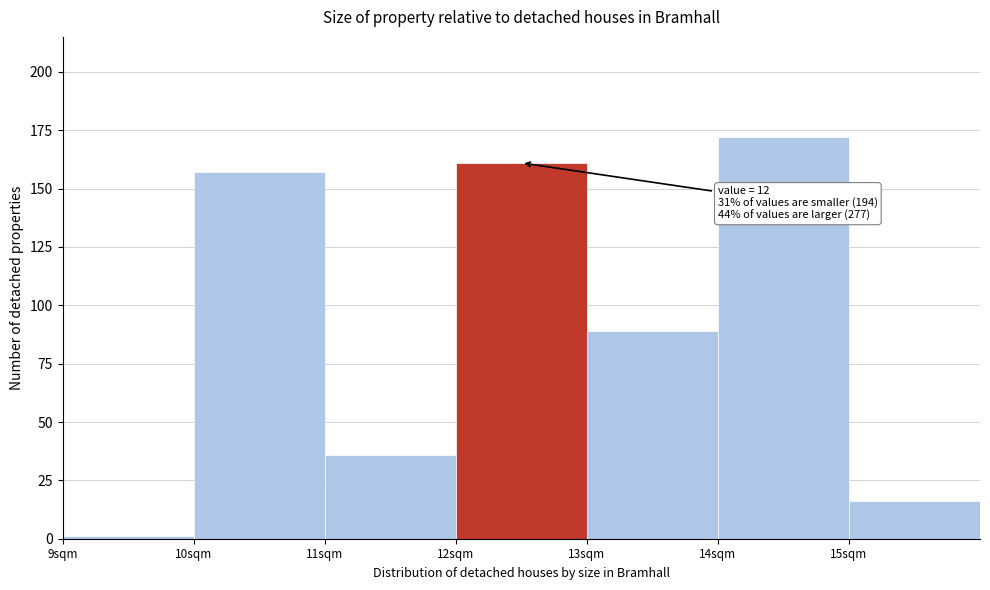

Which range on the x-axis has the tallest bar?

14 to 15